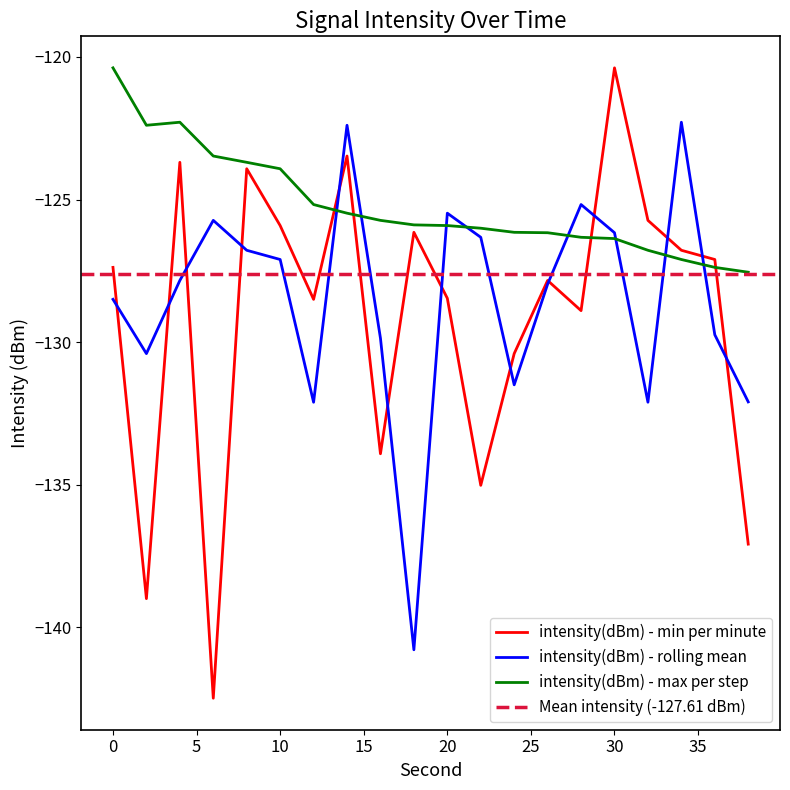

True or false: intensity(dBm) - max per step has a value of -173.2 at 0.

False